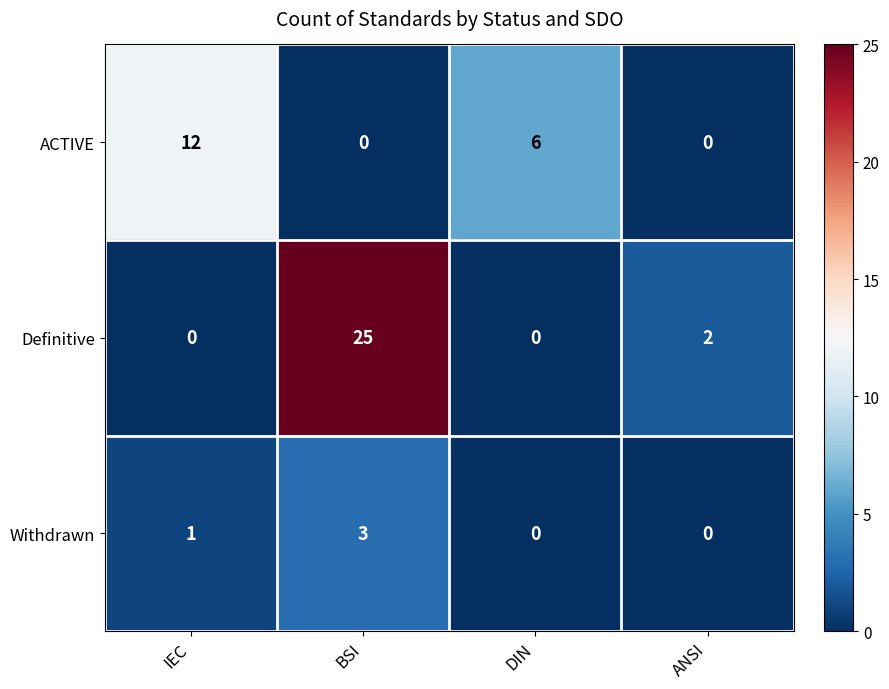

How many data points does each series have?

4